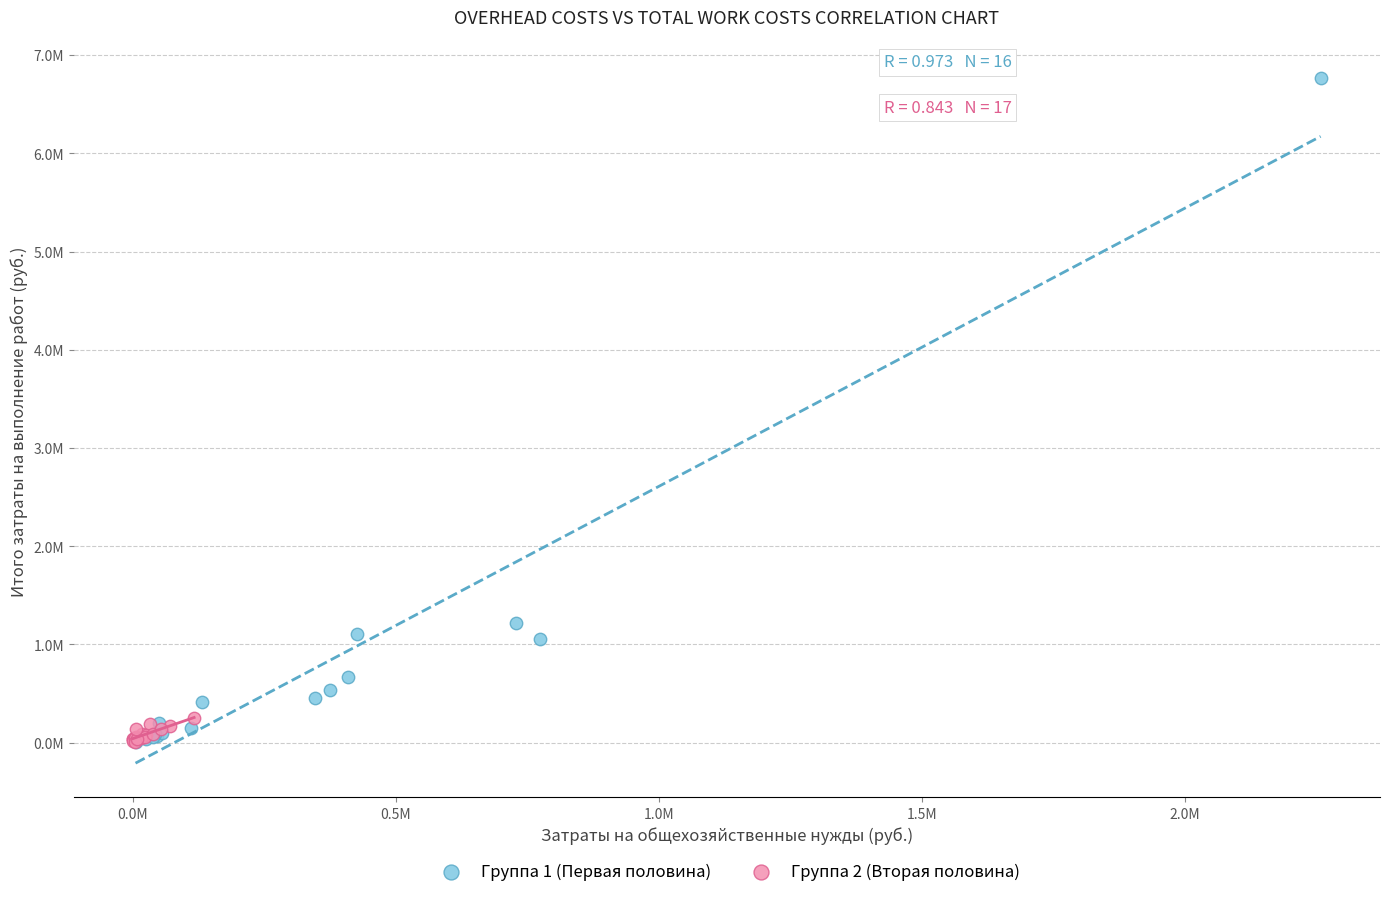

What are all the series names shown in the legend?

Группа 1 (Первая половина), Группа 2 (Вторая половина)